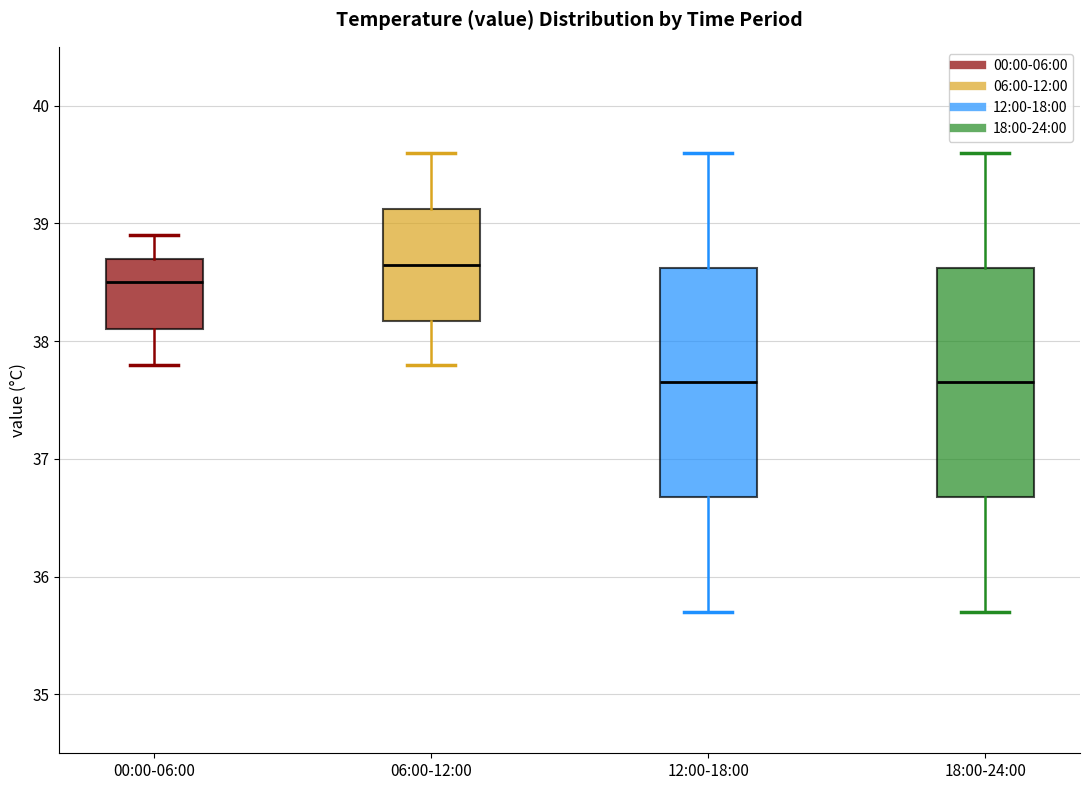

Where does the lower whisker of the box for 00:00-06:00 end on the y-axis? The values are not printed on the chart, so give them approximately, as read against the axis.

37.8